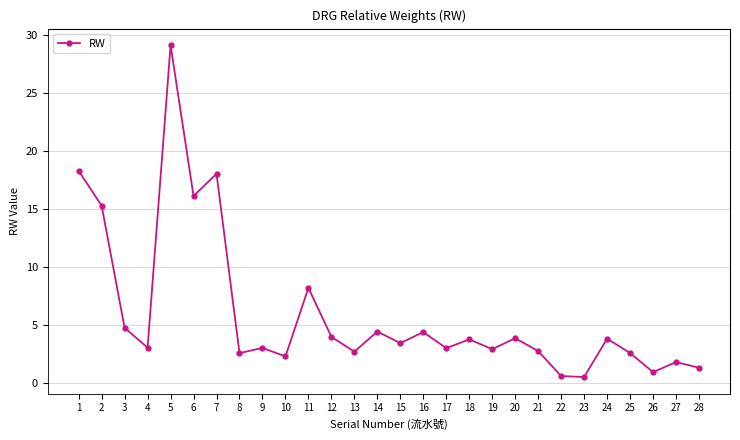

What is the value of the 16th point from the left?

4.4